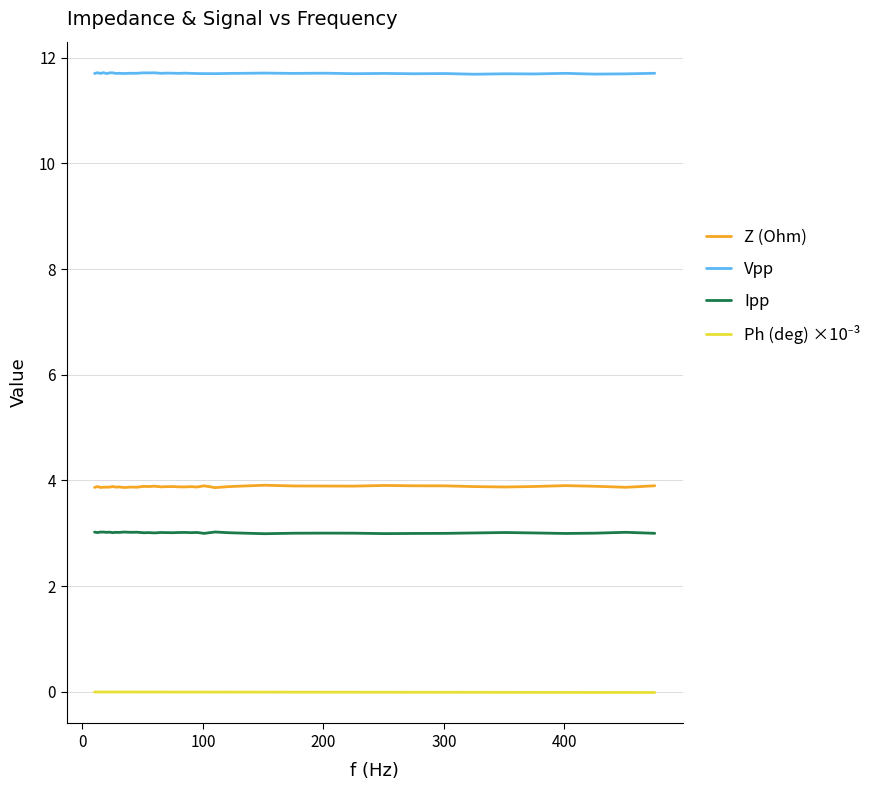

Which series has the largest total across all categories?

Vpp